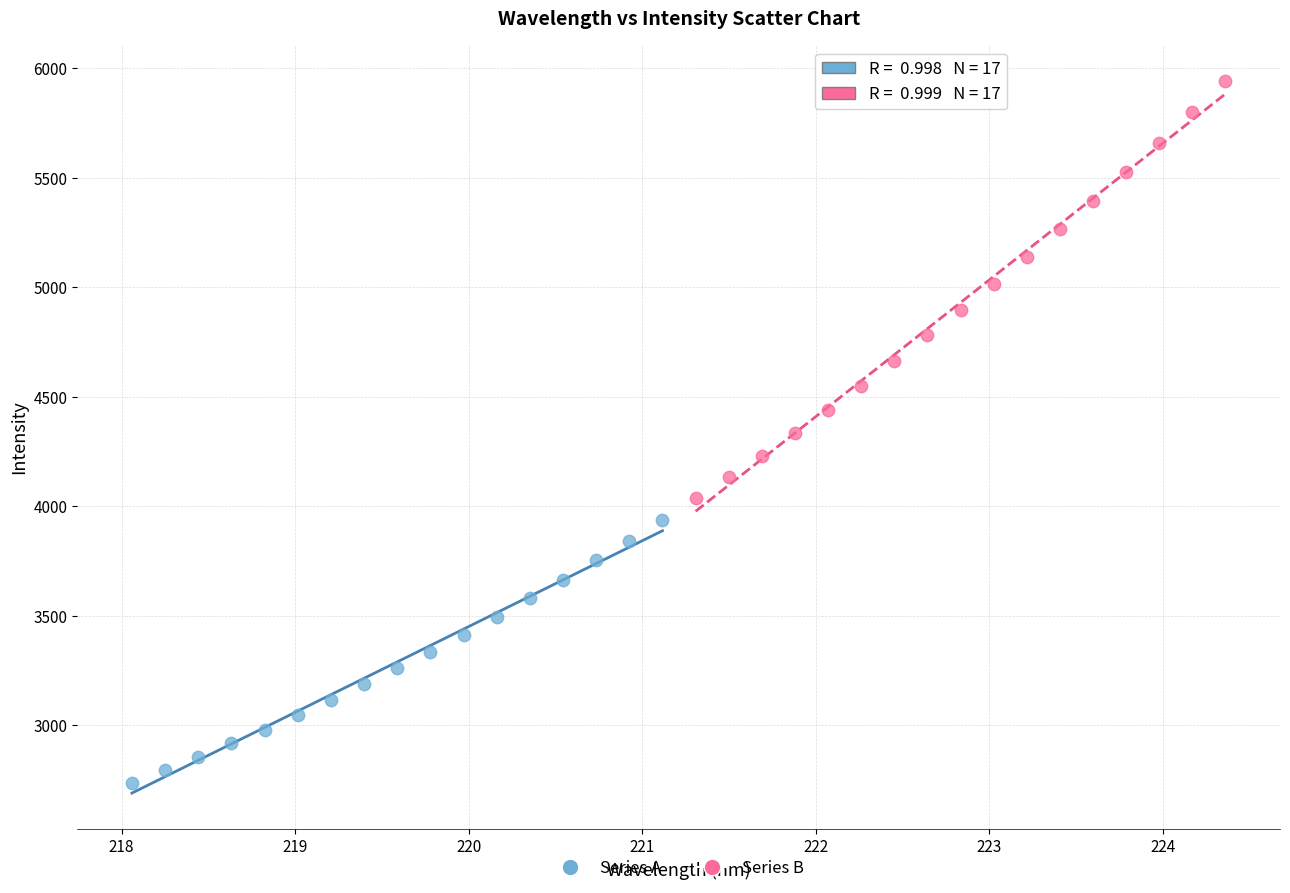

Which series reaches the minimum Y coordinate?

Series A